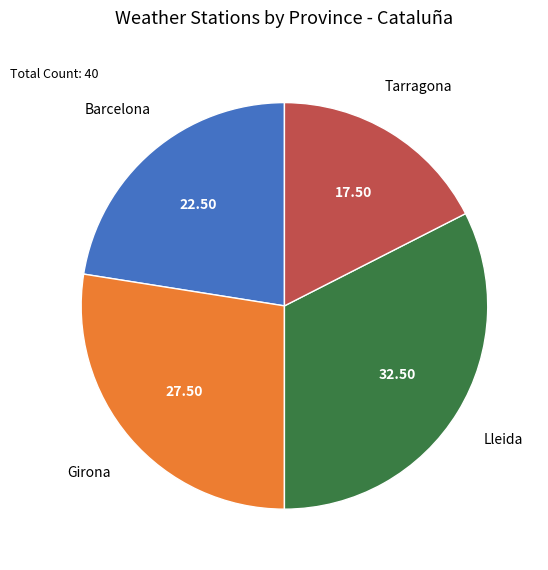

Which category has the biggest portion of the pie?

Lleida